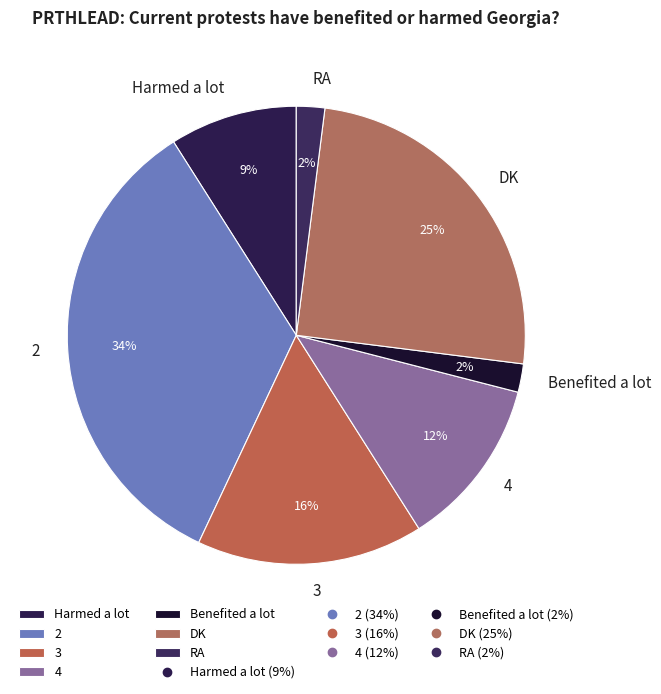

How many slices are in this pie chart?

7